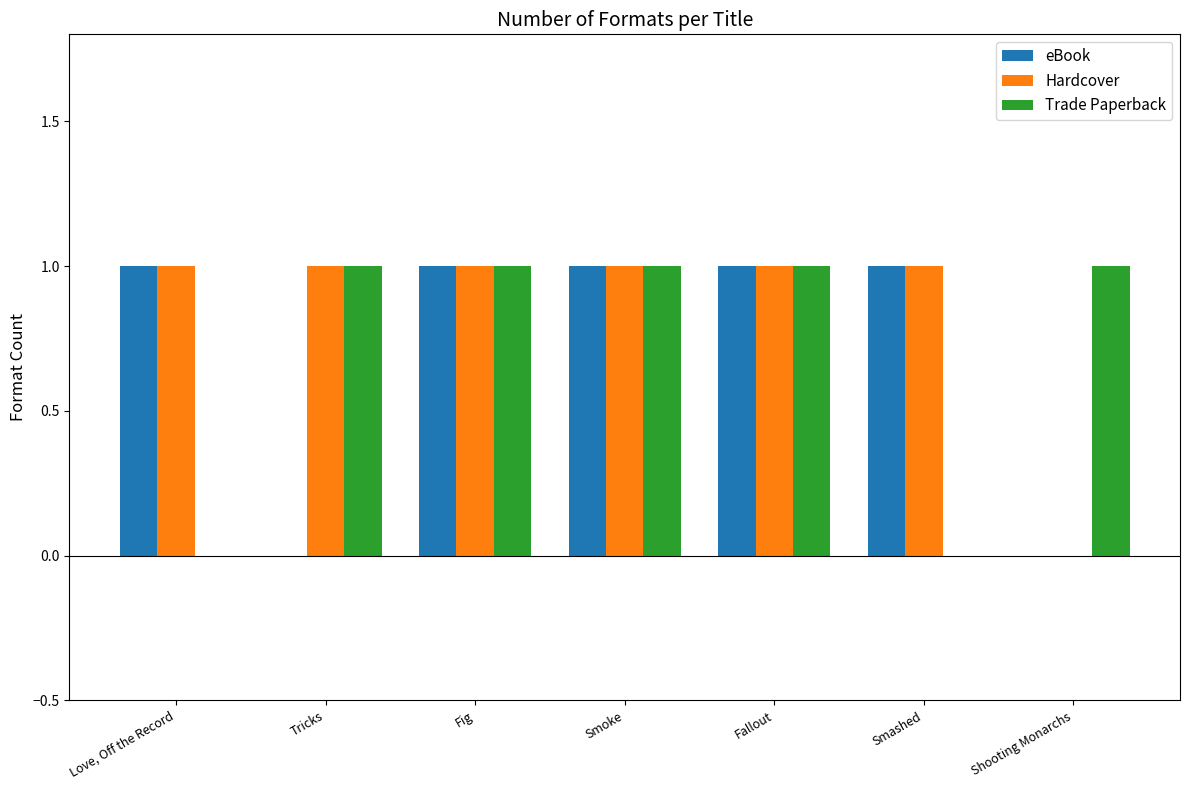

What are all the series names shown in the legend?

eBook, Hardcover, Trade Paperback